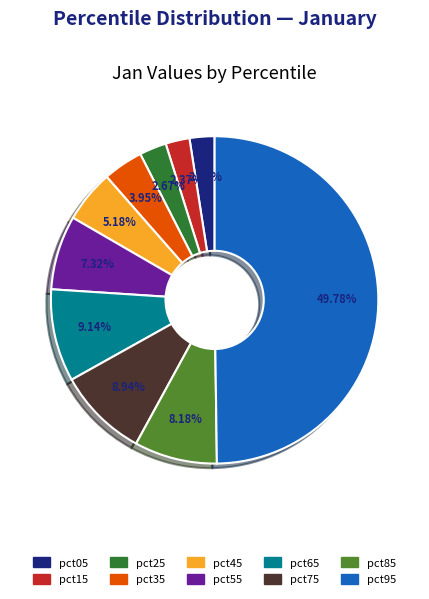

To the nearest percent, what portion does pct55 represent?

7%